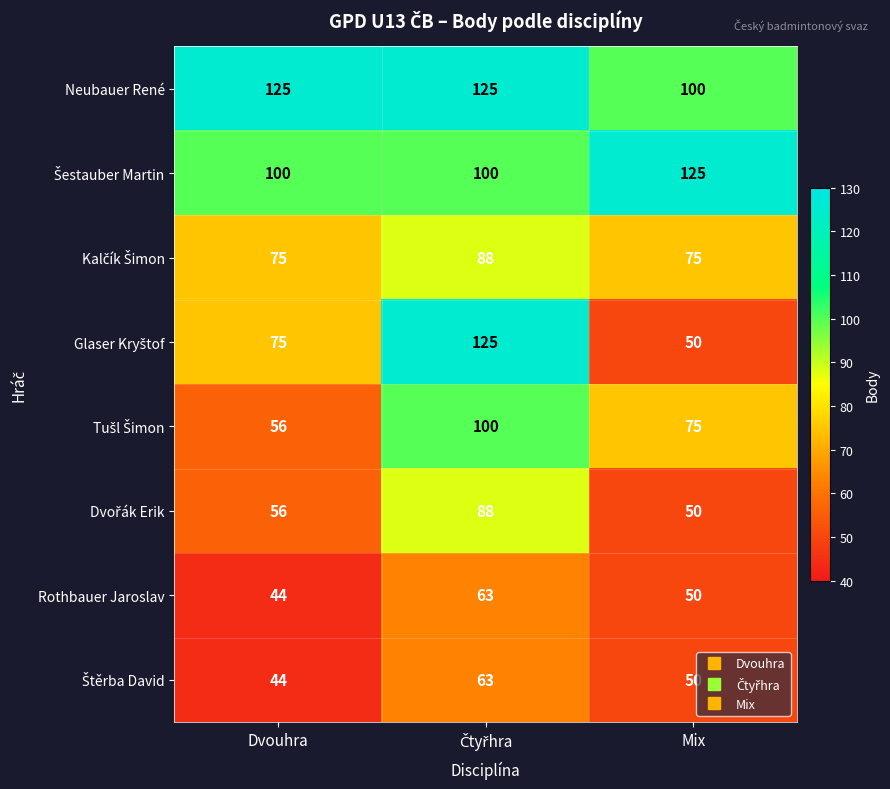

Which series has the largest total across all categories?

Neubauer René